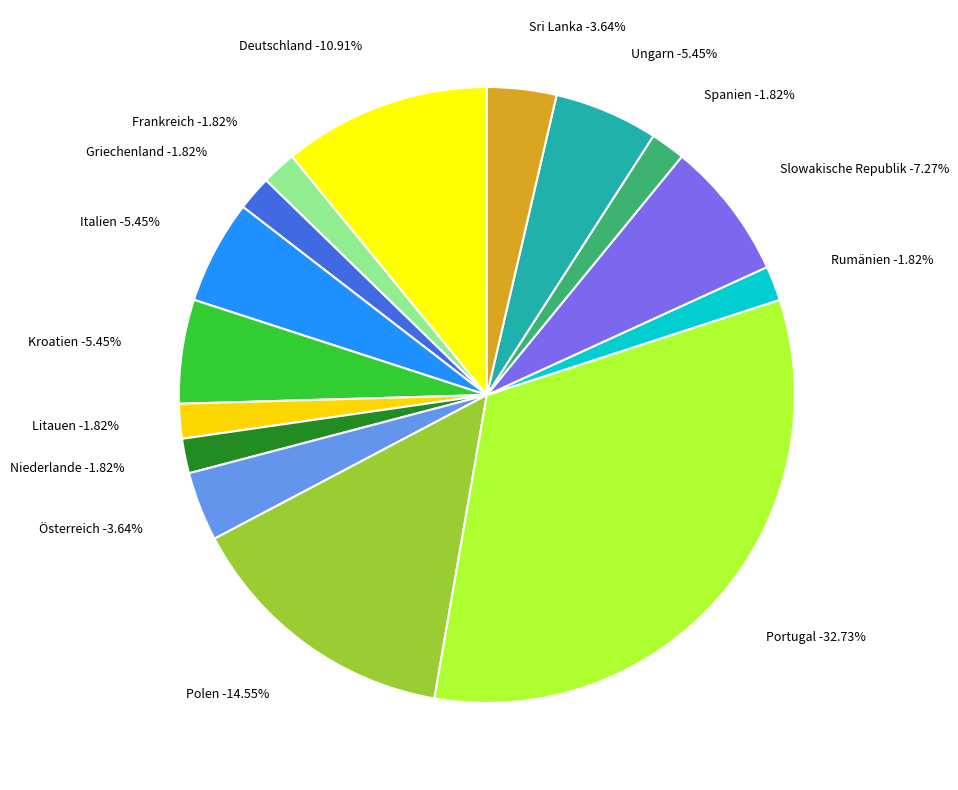

Which slice is the smallest?

Frankreich